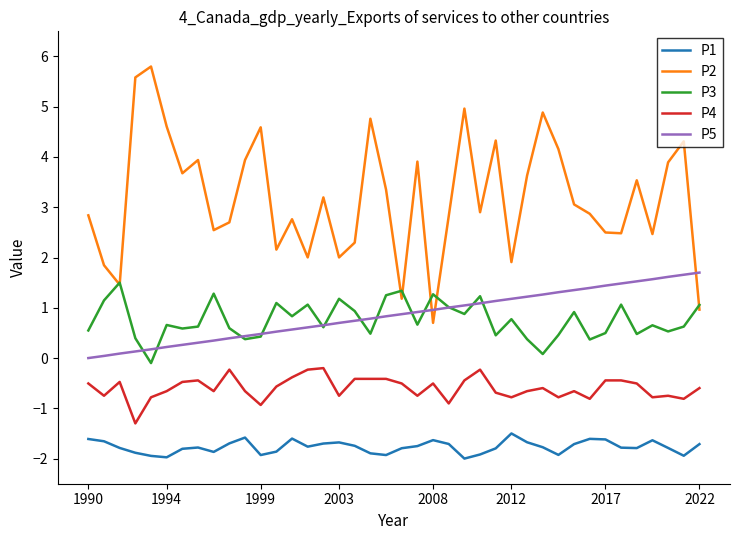

Which series has the largest range (max minus min)?

P2